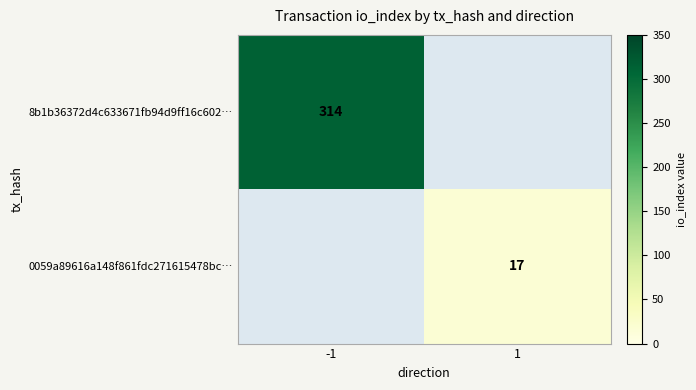

True or false: 0059a89616a148f861fdc271615478bc… has a value of 17 at 1.

True